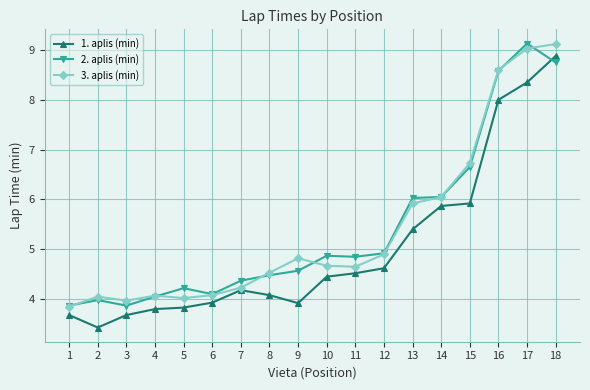

What is the value of the 3. aplis (min) point at the 16th from the left?

8.6